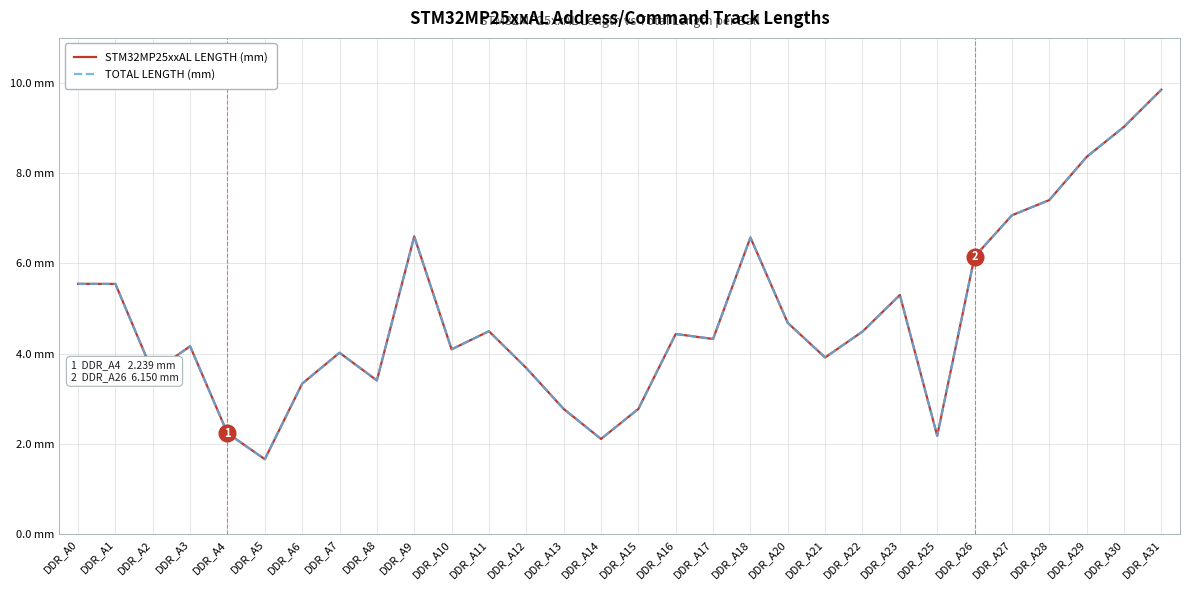

Does the chart display data point markers on the line(s)?

No